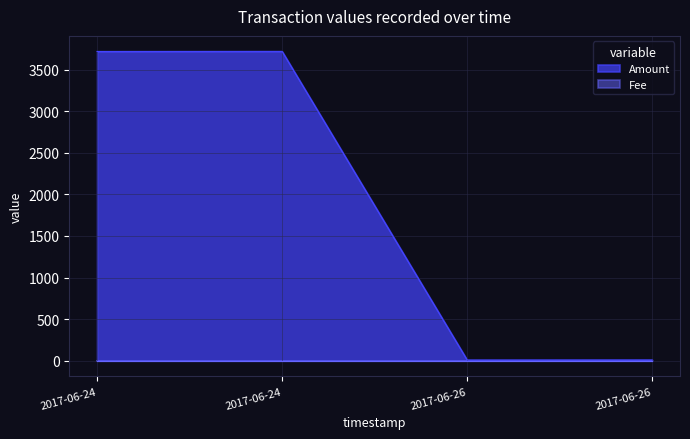

How many series are shown in this chart?

2